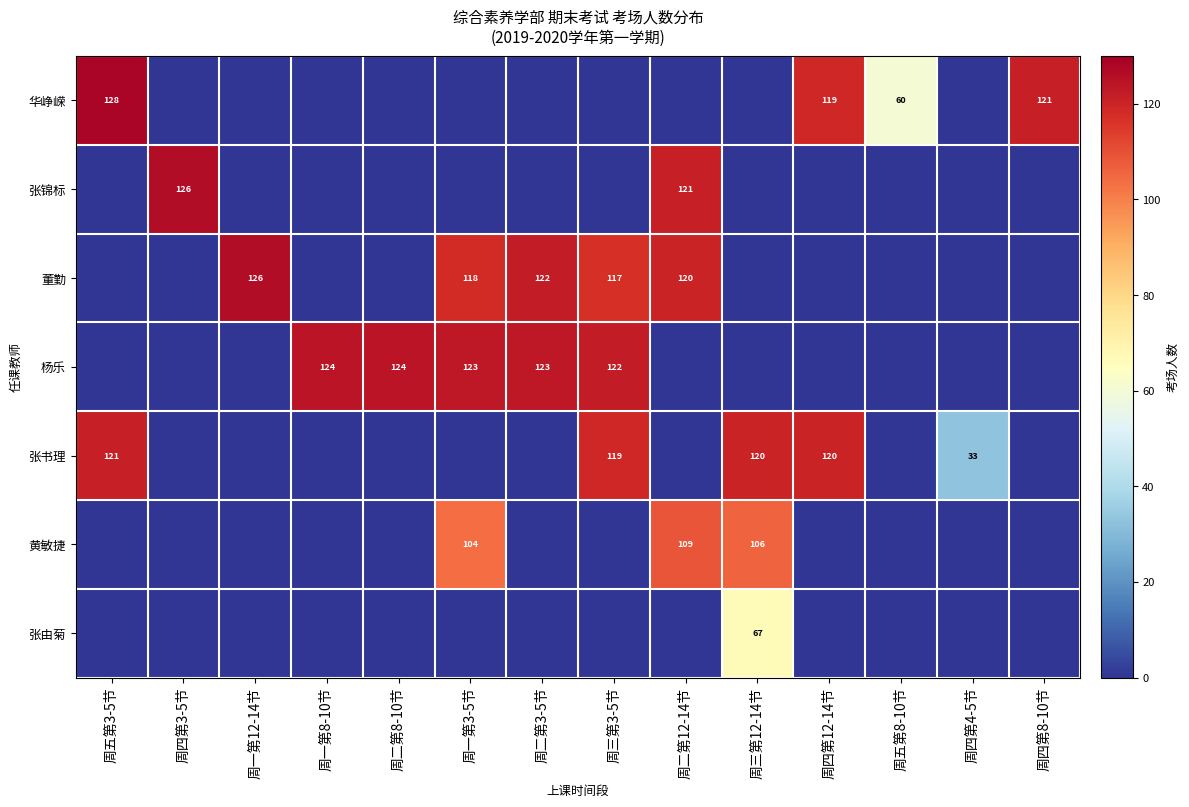

Which has a higher value, 周一第8-10节 or 周三第12-14节?

周一第8-10节